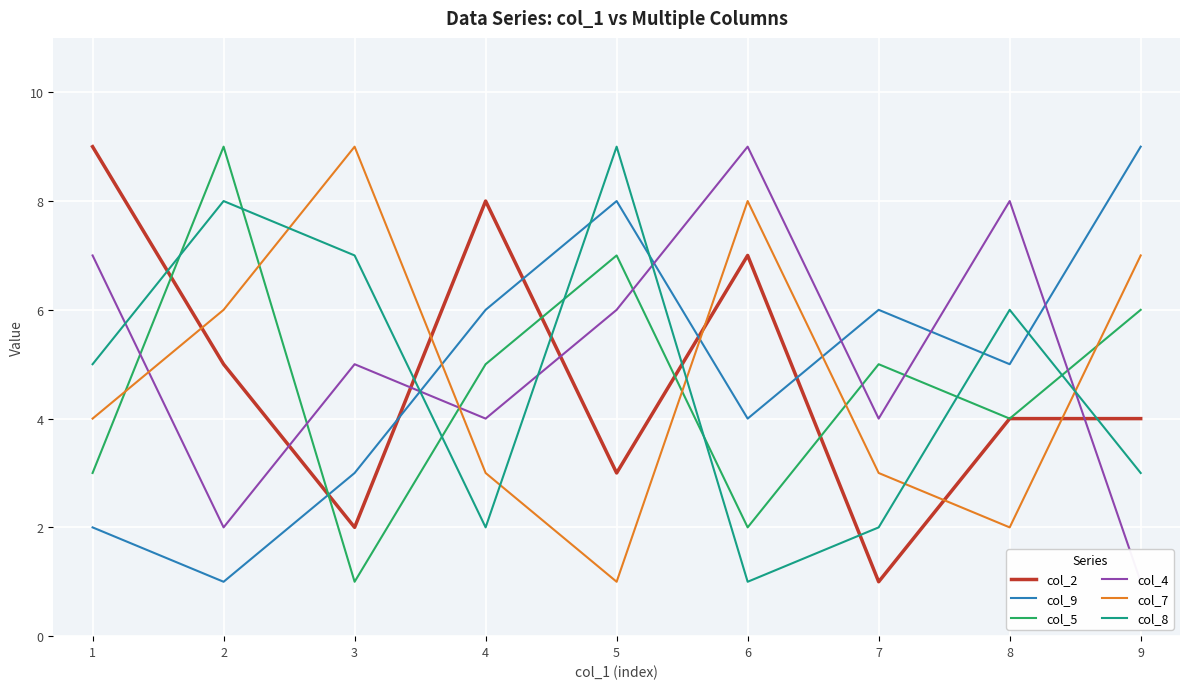

What is the minimum value for col_7?

1